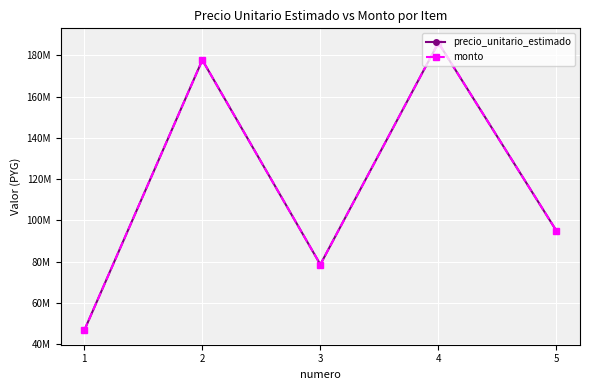

Is this an area chart (filled region under the line)?

No